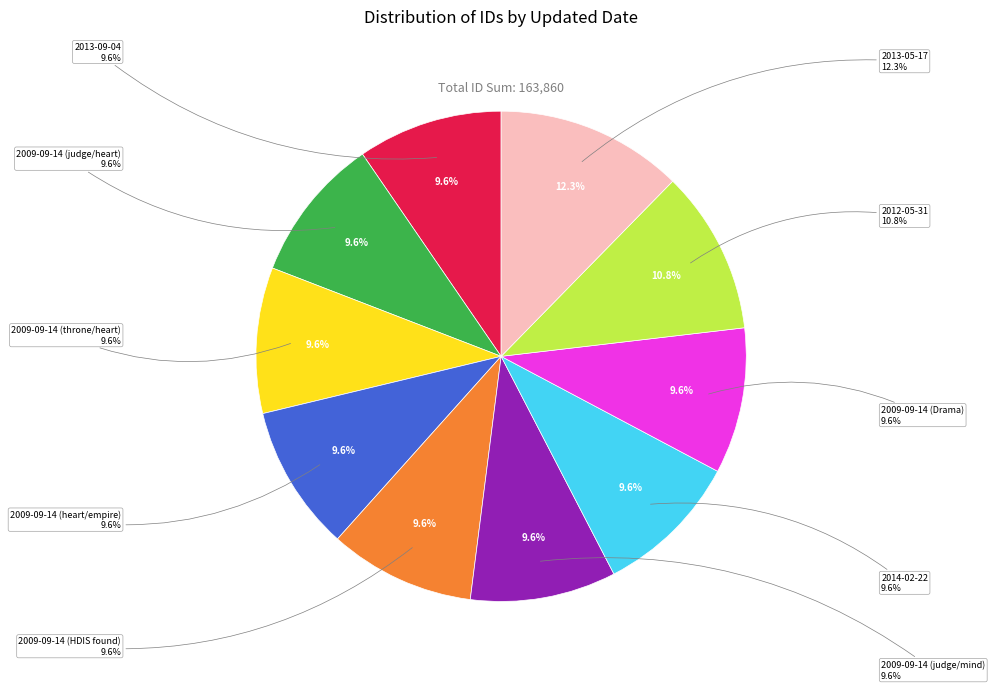

Is it true that 2012-05-31 is 11% of the pie?

True